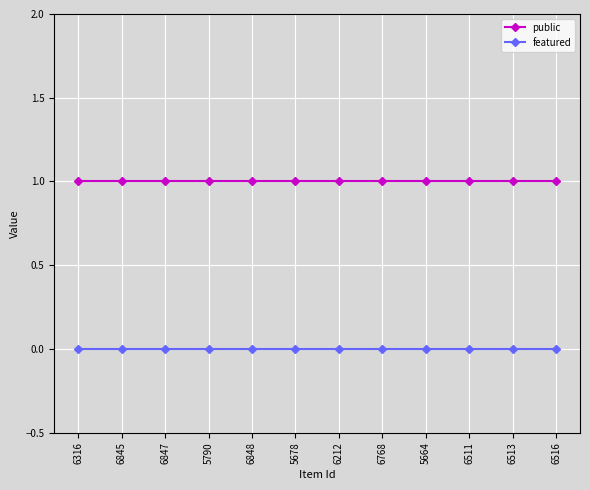

The value of featured at 6316 is 0. True or false?

True